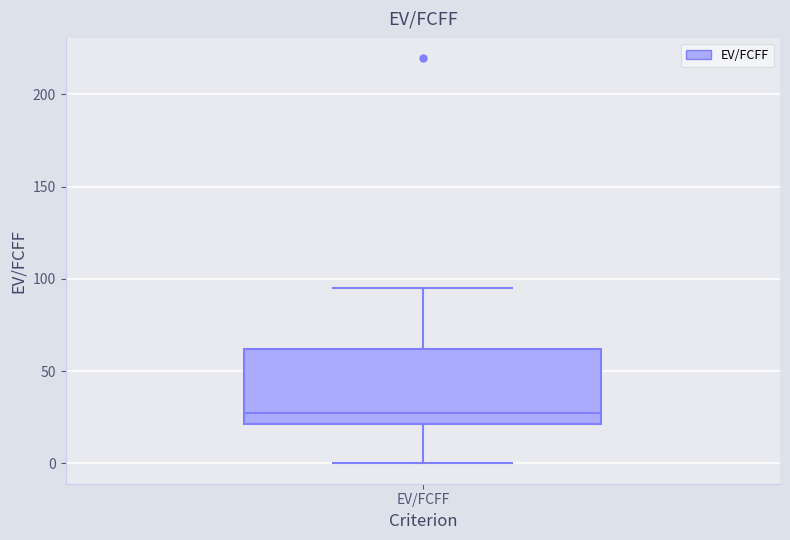

Read this box plot against the y-axis: the position of the median line, the range covered by the box, and the ends of both whiskers. The values are not printed on the chart, so give them approximately, as read against the axis.

median 25, box 20 to 60, whiskers 0 to 95